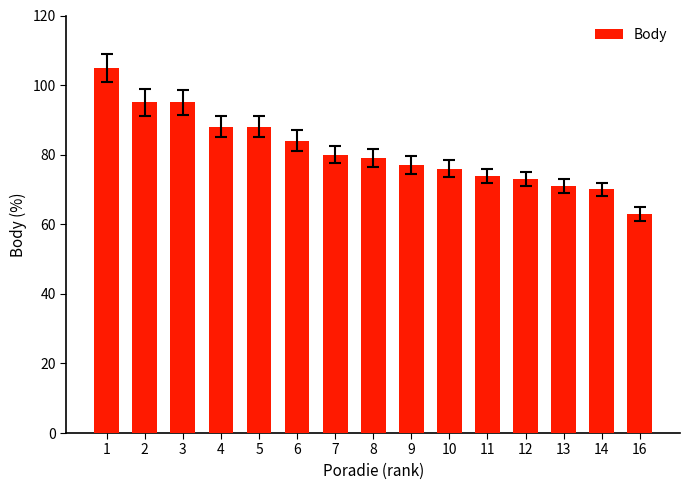

What is the value of the 3rd bar from the left?

95